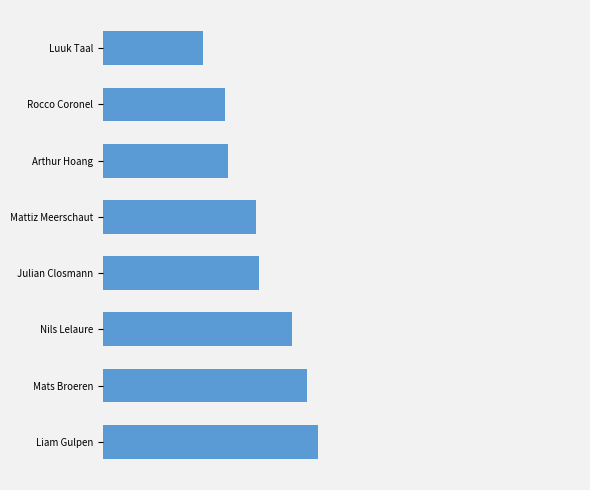

Count the values in the range 51 to 52.

8